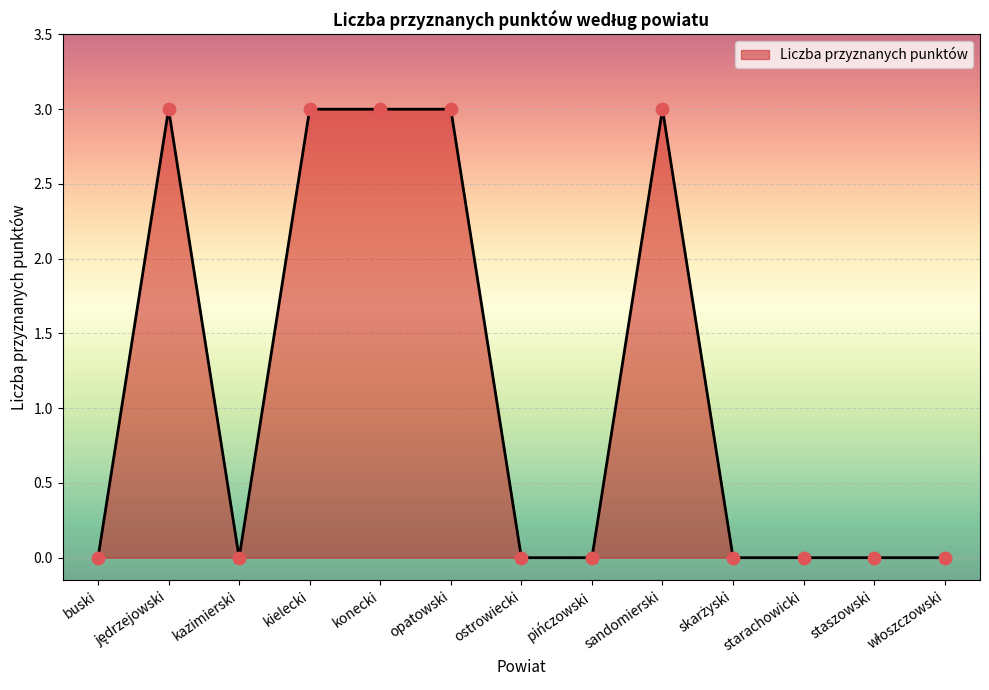

Which has a higher value, konecki or starachowicki?

konecki